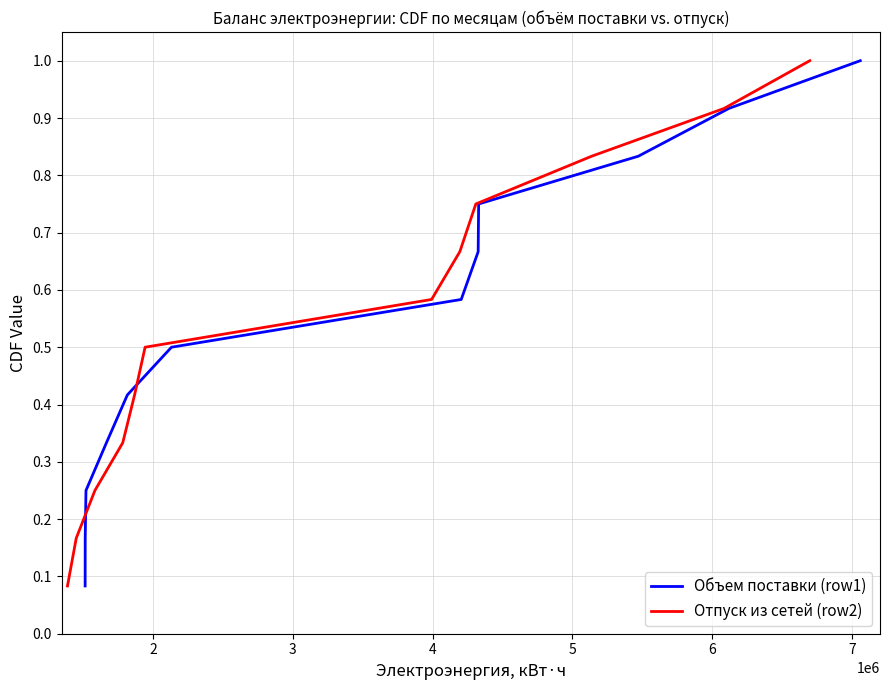

How many distinct data groups are displayed?

2